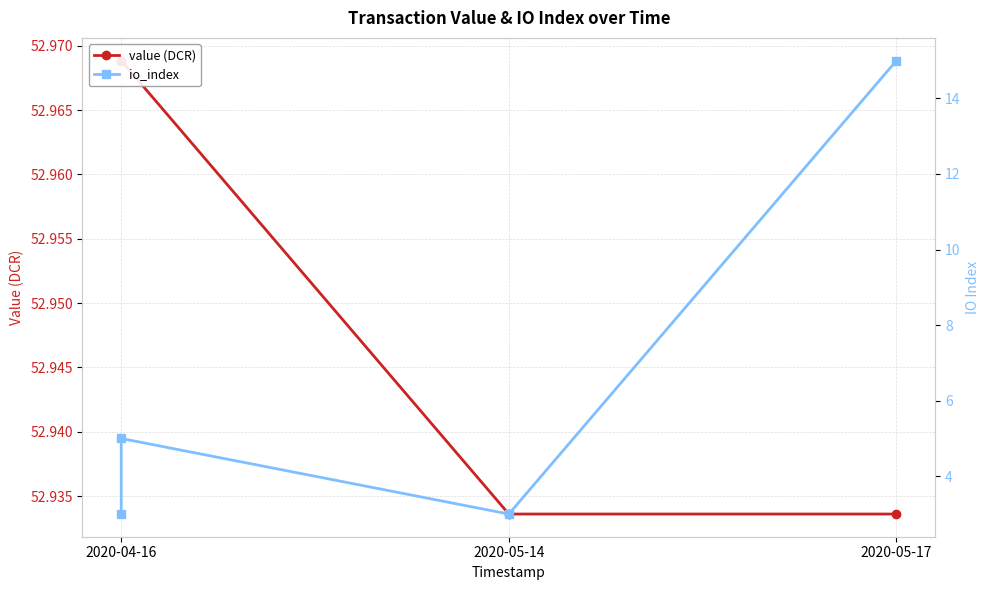

What are all the series names shown in the legend?

value (DCR), io_index